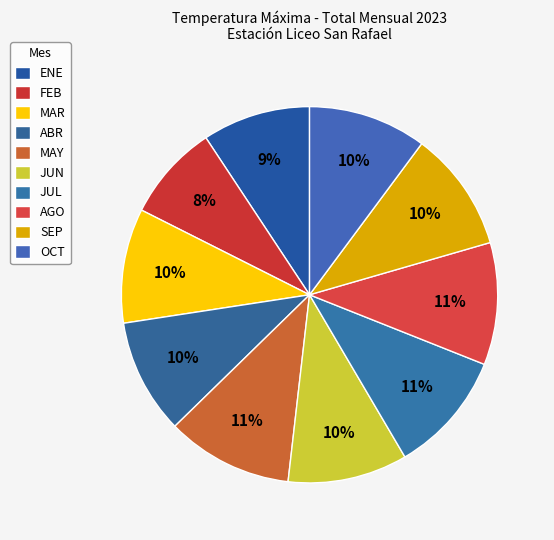

What percentage is the SEP slice, to the nearest percent?

10%